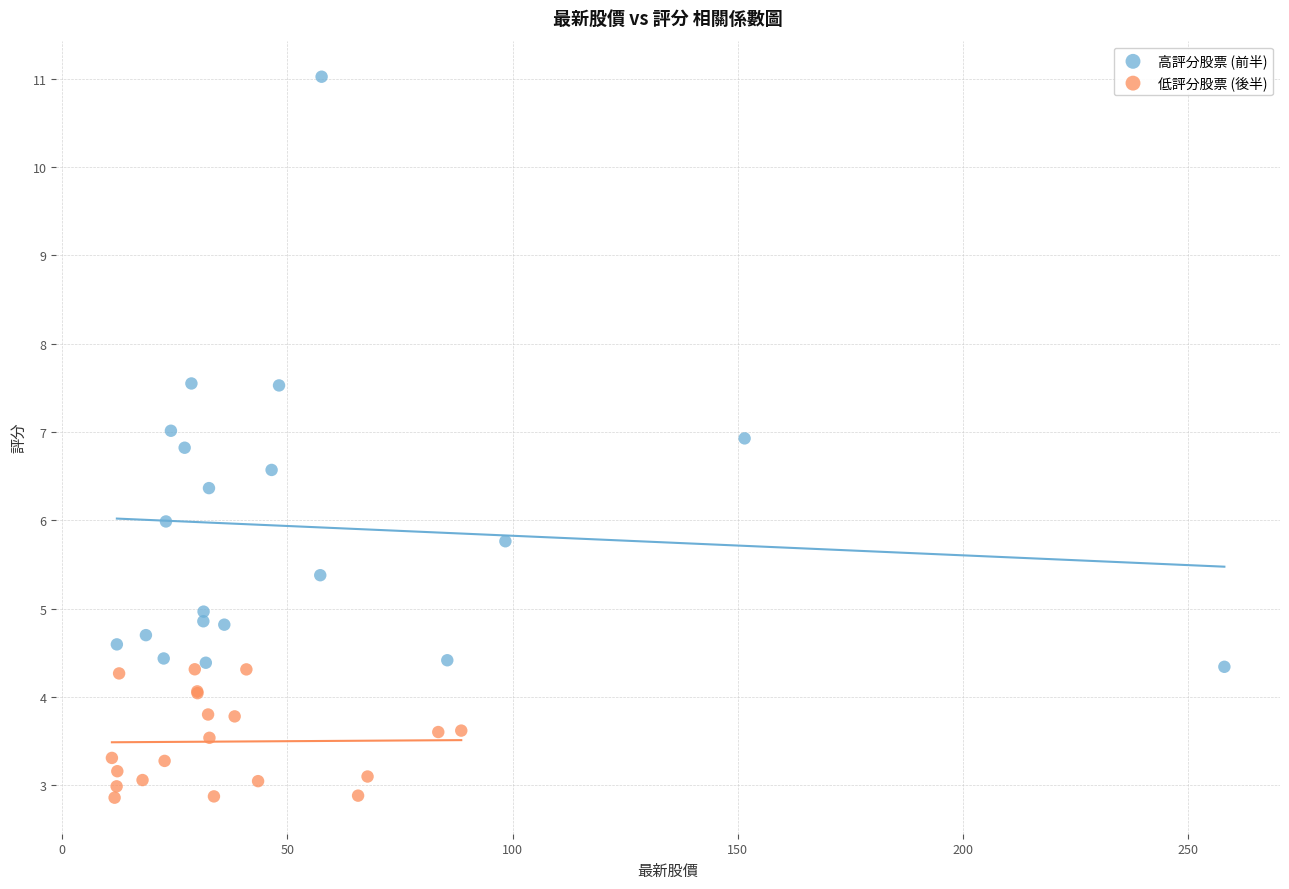

Which series has the widest spread of Y values?

高評分股票 (前半)